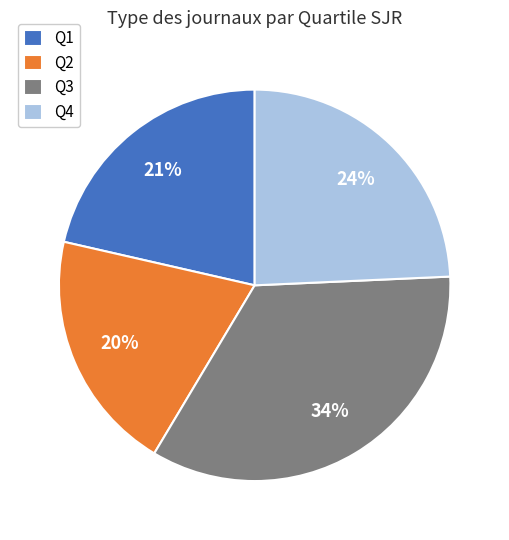

True or false: Q1 accounts for 21% of the total.

True